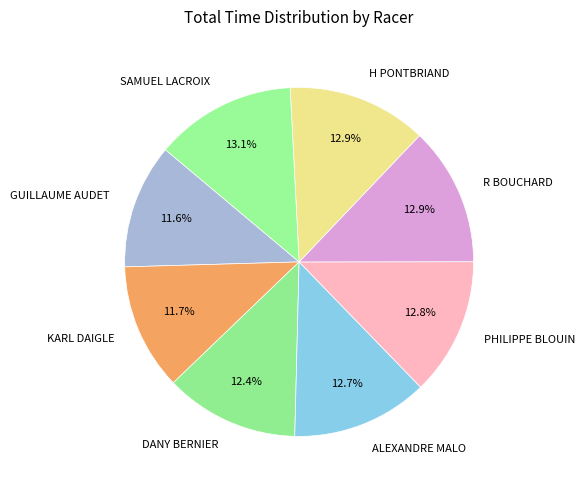

Between KARL DAIGLE and PHILIPPE BLOUIN, which is larger?

PHILIPPE BLOUIN